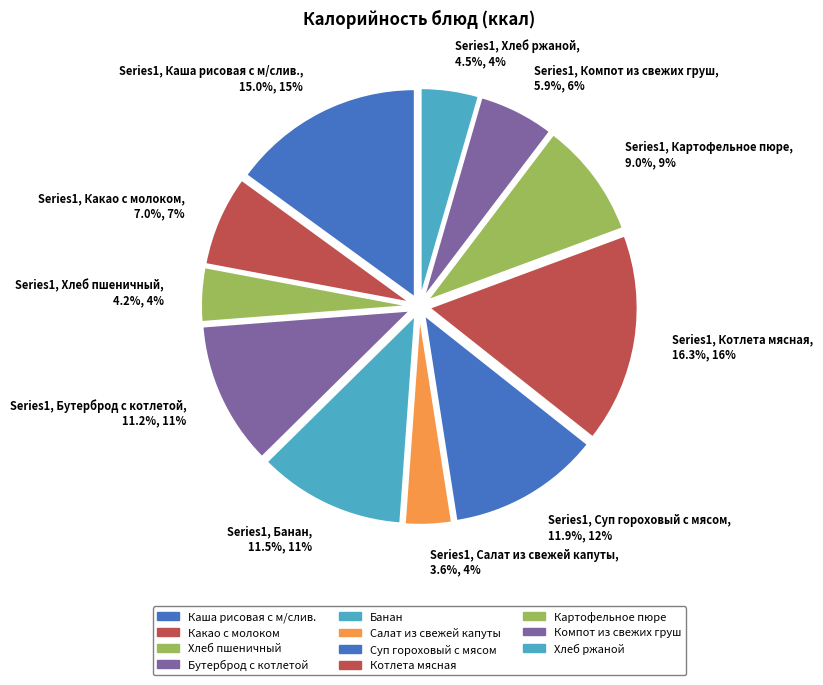

What portion of the pie excludes Series1, Бутерброд с котлетой, 11.2%, 11%?

88.8%